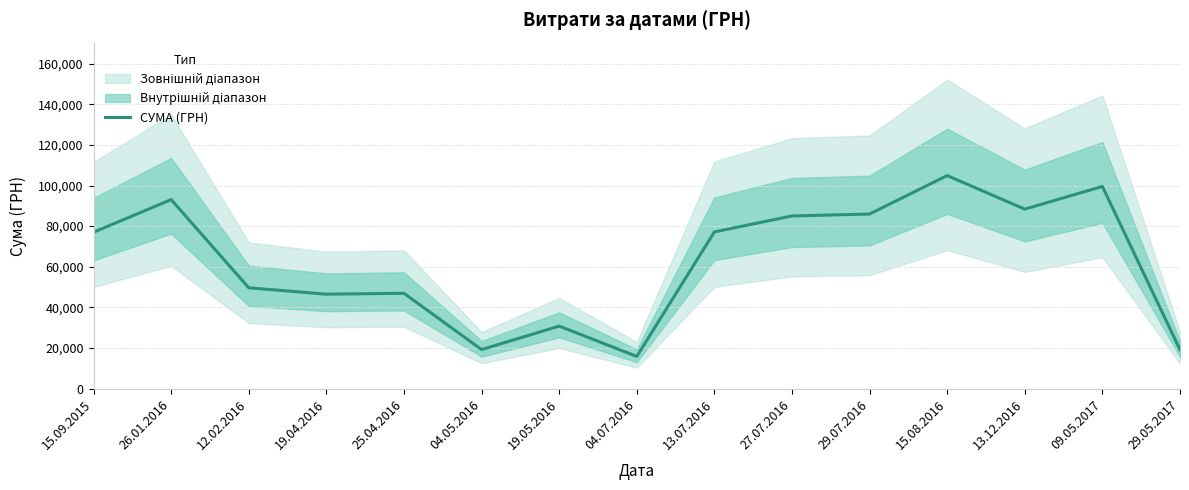

How many lines are shown in the chart?

1